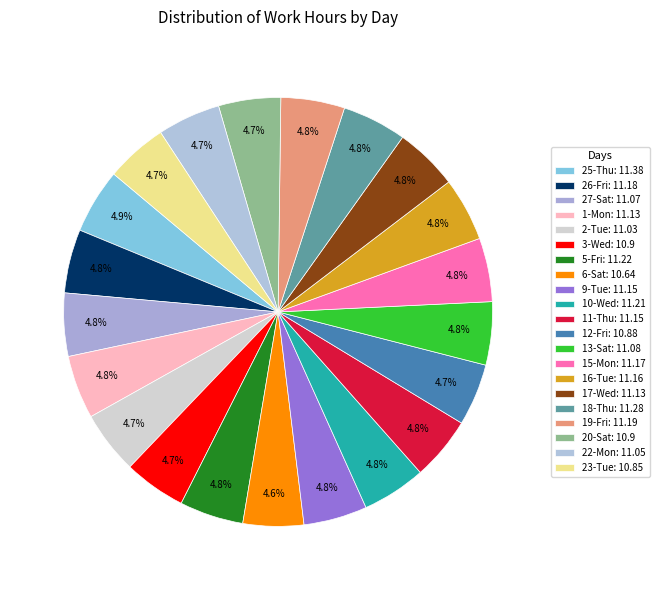

Is it true that 25-Thu is 5% of the pie?

True